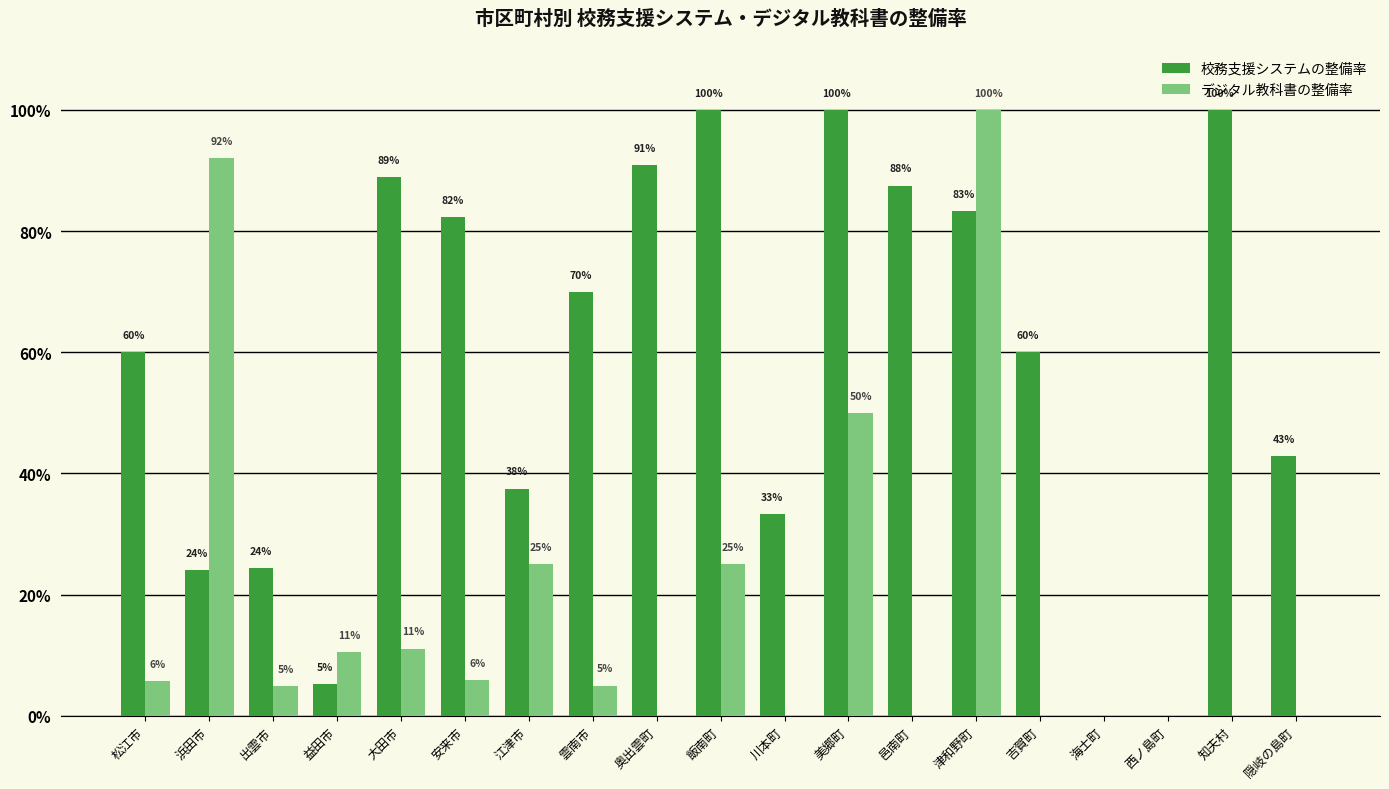

Rank the series at 雲南市 from lowest to highest value.

デジタル教科書の整備率, 校務支援システムの整備率